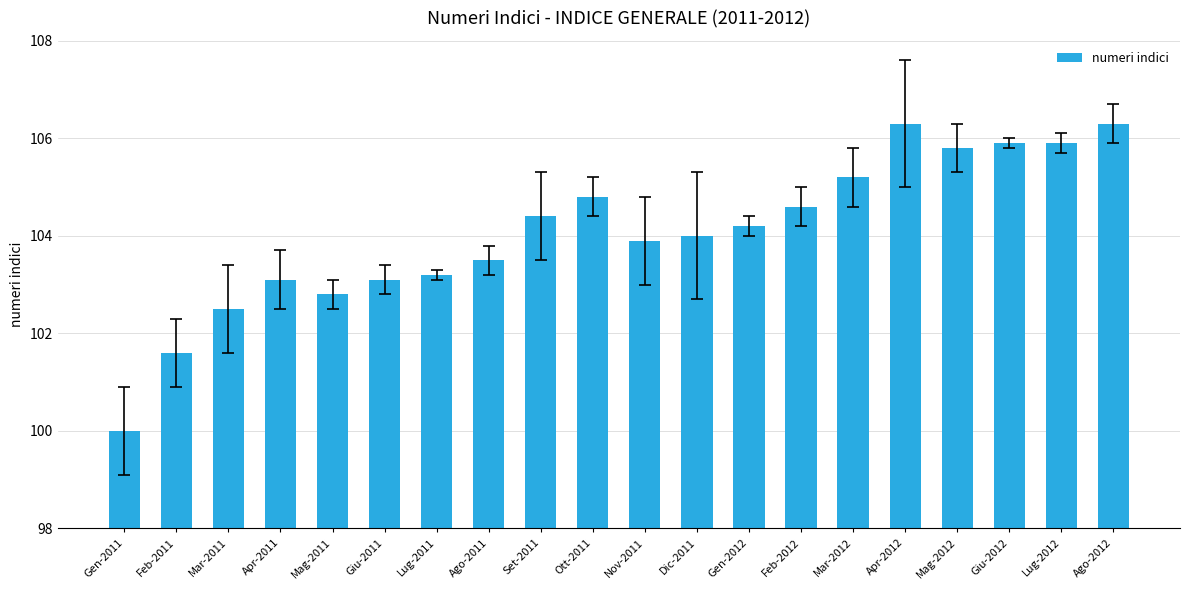

What is the smallest value displayed?

100.0